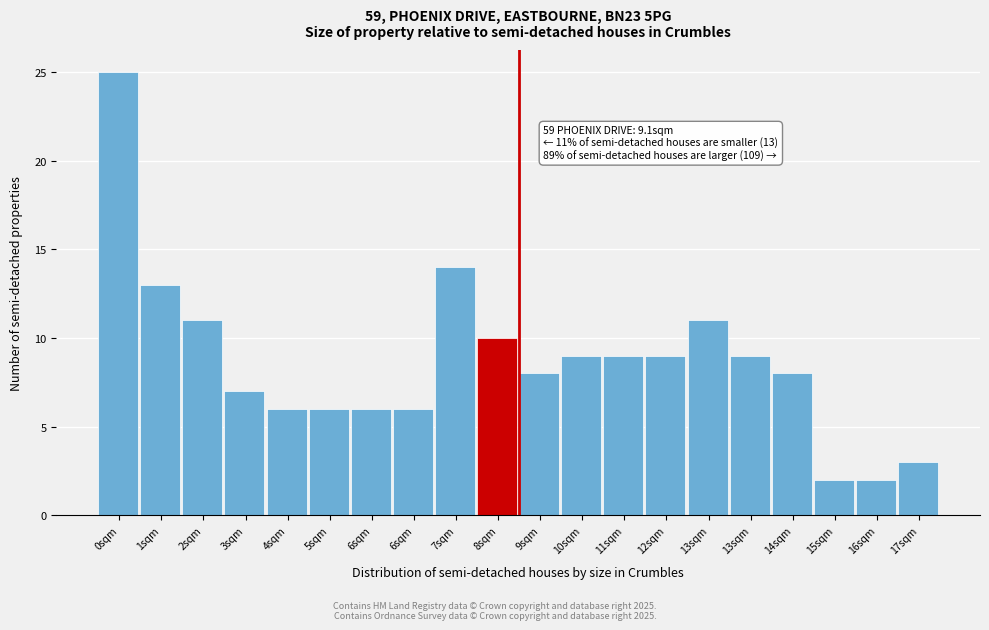

Does the chart contain any negative values?

No